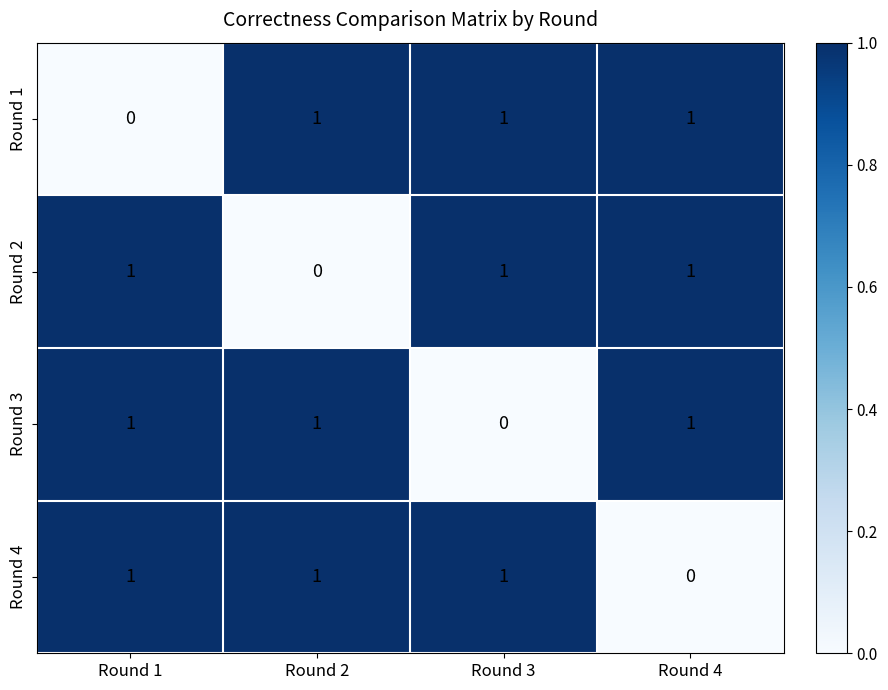

At which label is Round 4 closest to 0?

Round 4